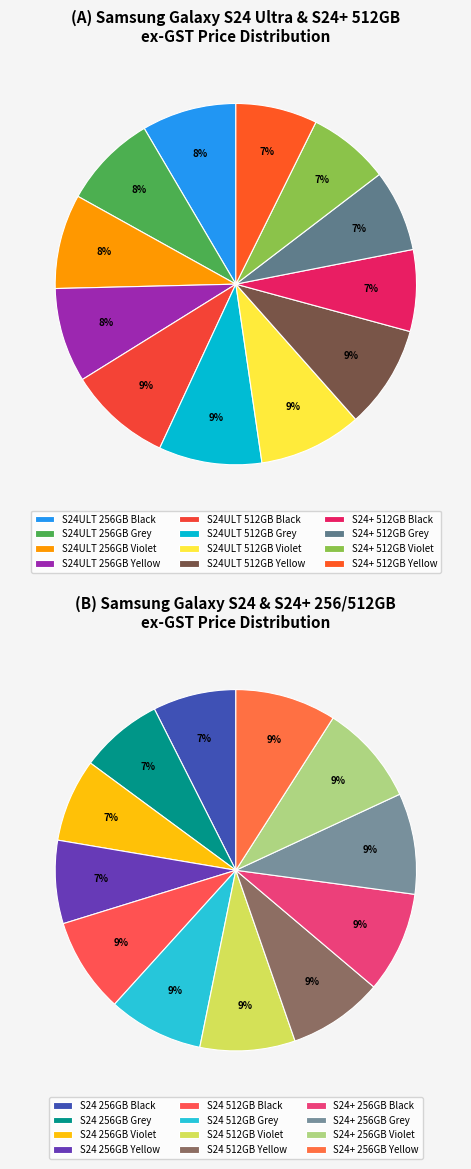

The S24ULT 256GB Grey slice represents 8% of the pie. True or false?

True